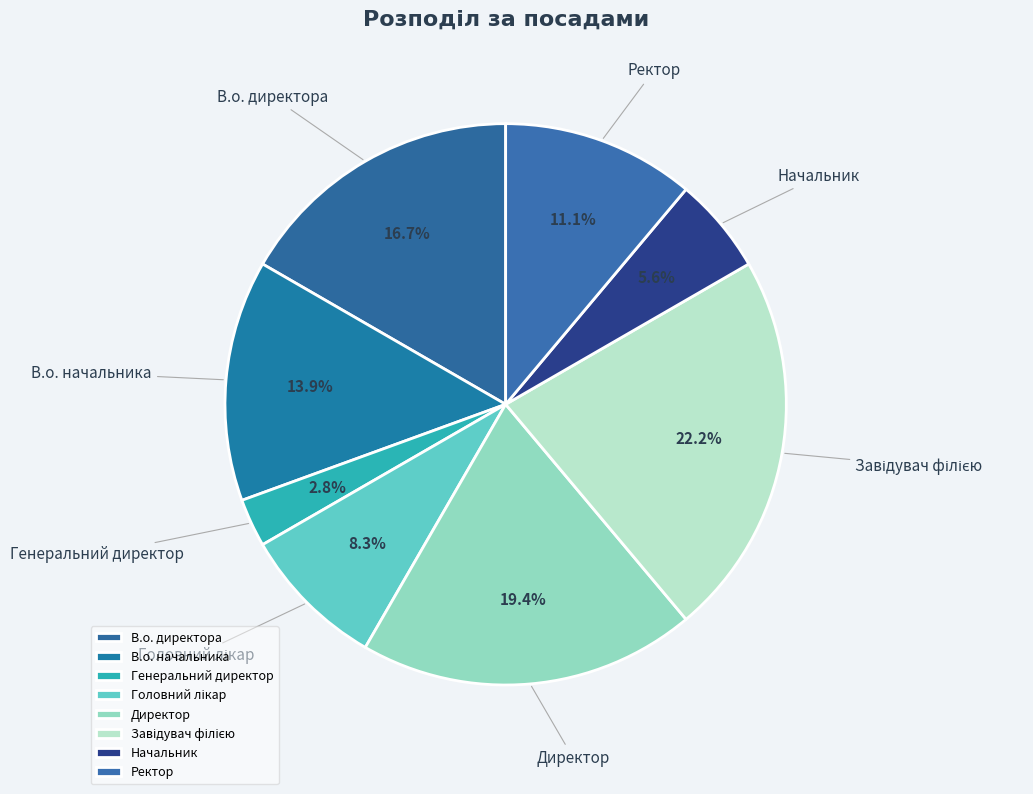

How many slices are in this pie chart?

8